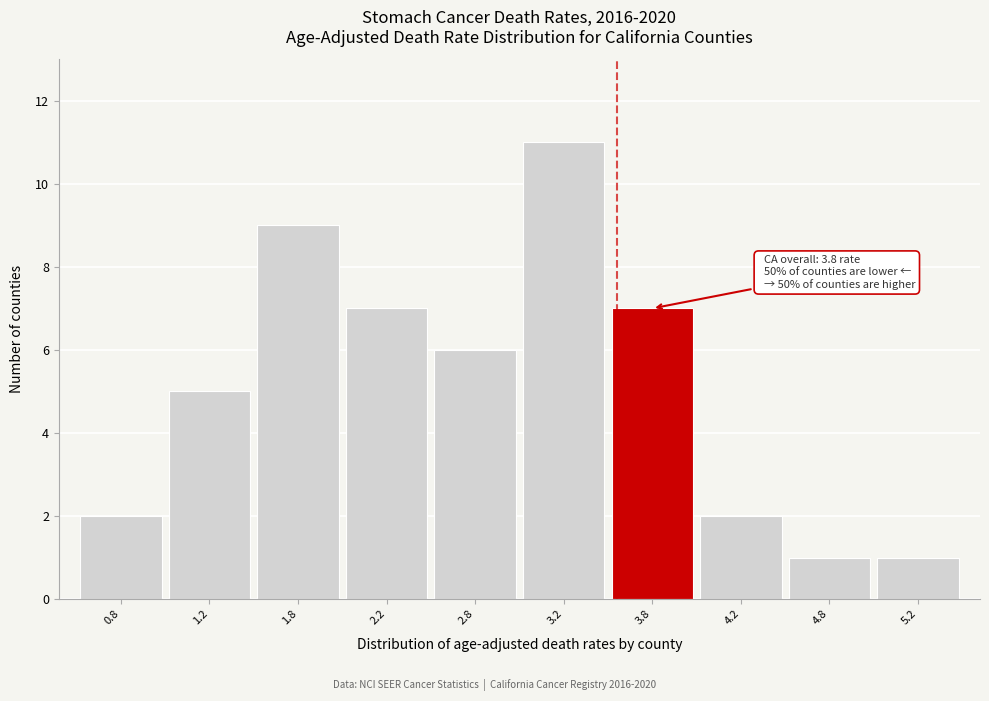

Reading left to right, transcribe all the data shown in this chart.

0.8=2	1.2=5	1.8=9	2.2=7	2.8=6	3.2=11	3.8=7	4.2=2	4.8=1	5.2=1